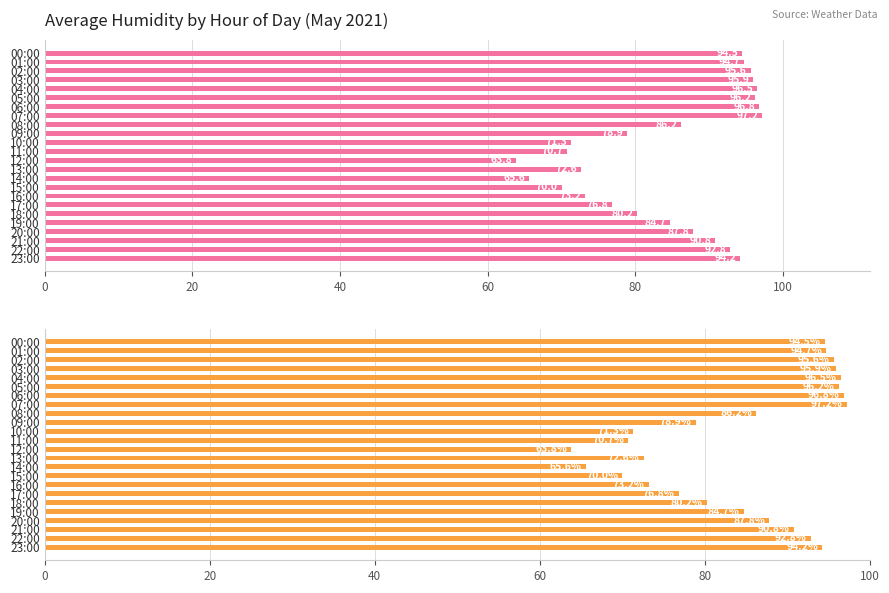

Is it true that the value at 20:00 is 34.1?

False